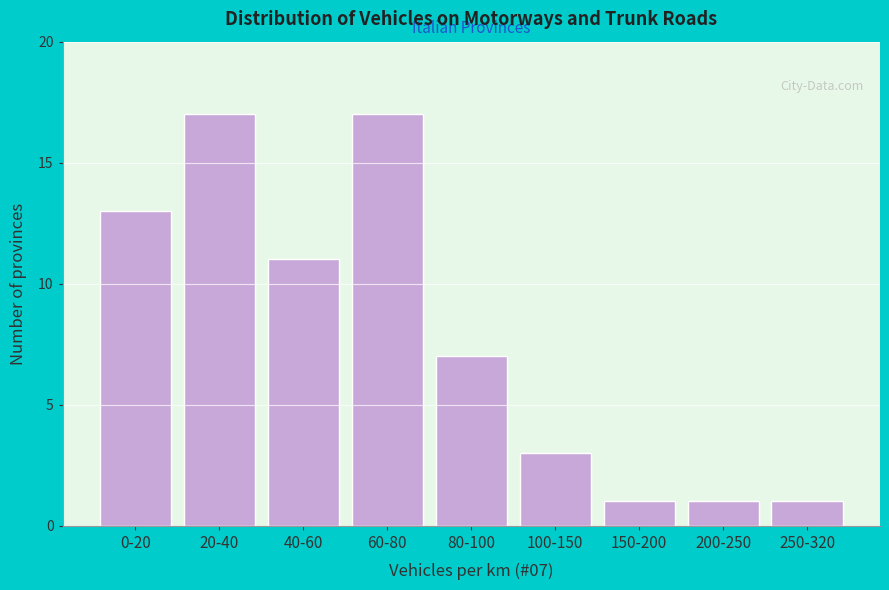

Reading right to left, extract all data points from this chart.

250-320=1	200-250=1	150-200=1	100-150=3	80-100=7	60-80=17	40-60=11	20-40=17	0-20=13